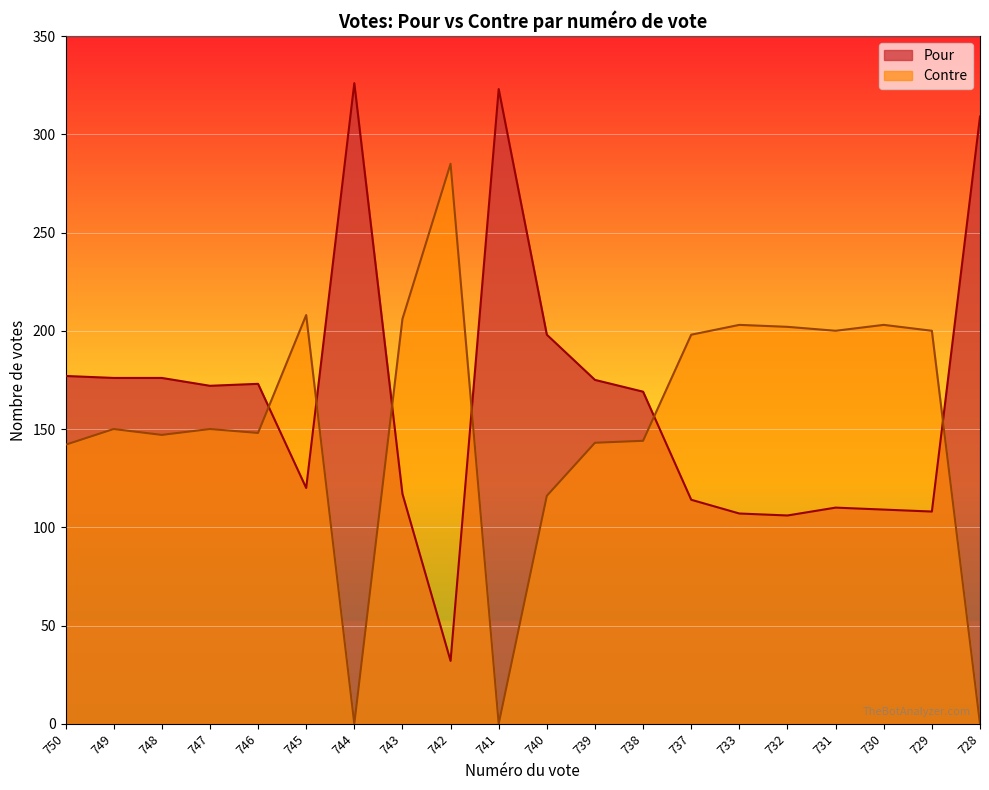

How many values in the Contre series exceed 150?

9